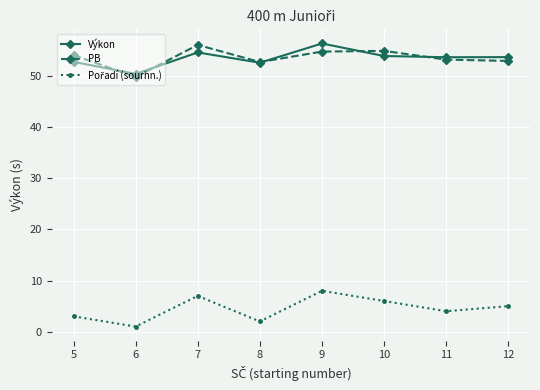

What is the value of the PB point at the 5th from the left?

54.8